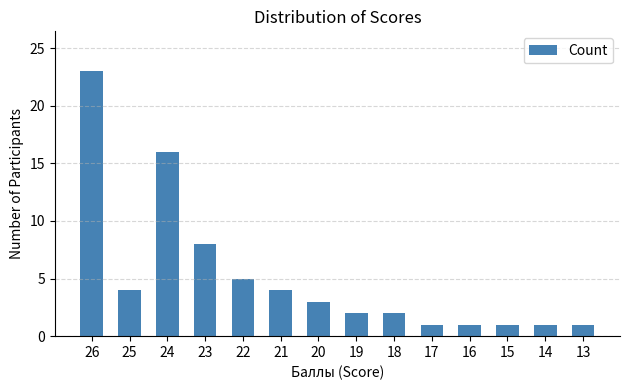

What is the ratio of the value at 19 to the value at 18?

1.0